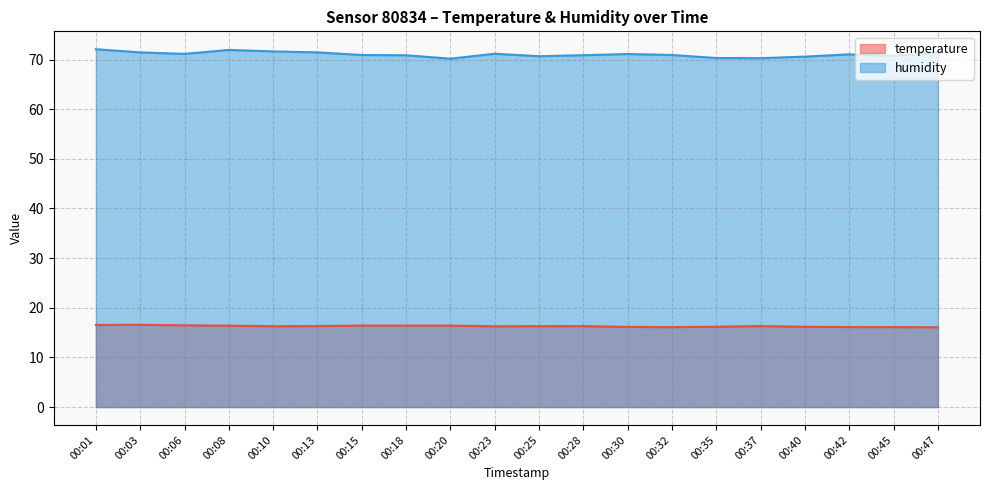

True or false: temperature and humidity cross at least once.

False